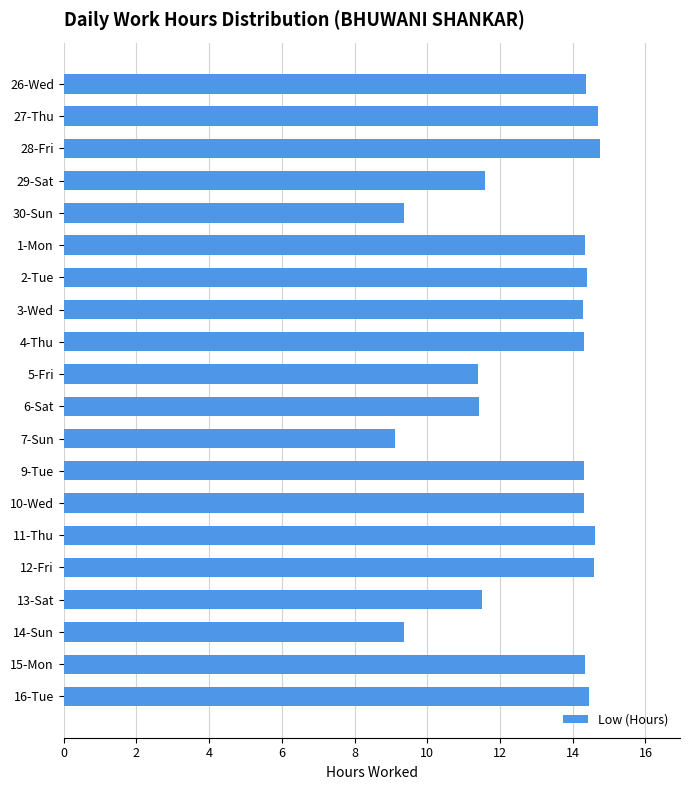

The value at 13-Sat is 20.5. True or false?

False